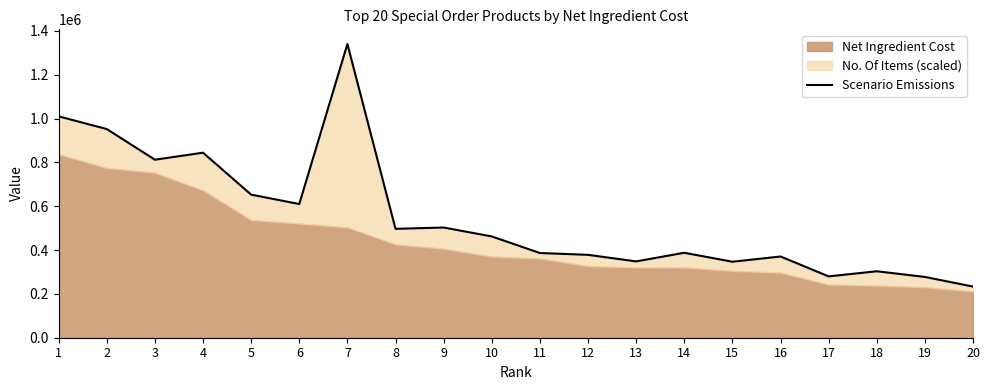

Where is the first local maximum?

4